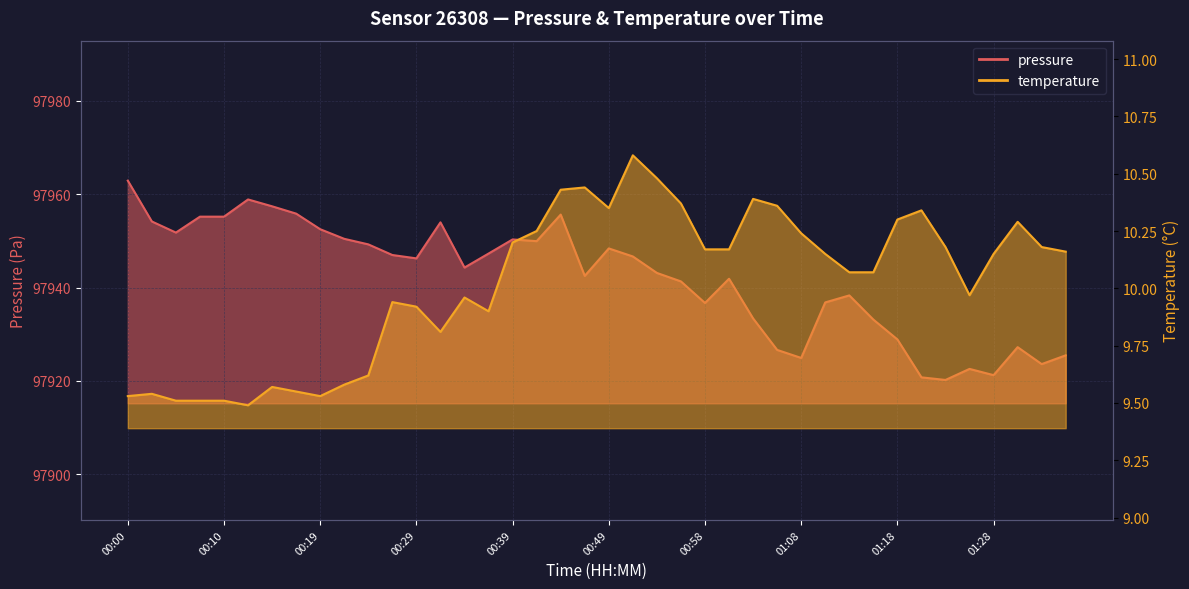

What is the label of the 24th point from the right?

00:39